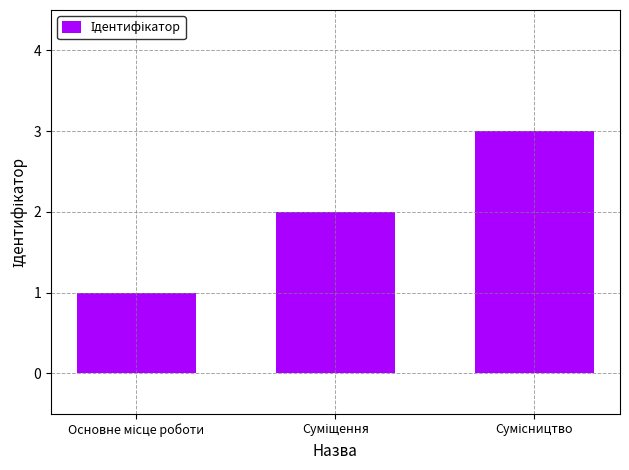

What is the greatest value displayed?

3